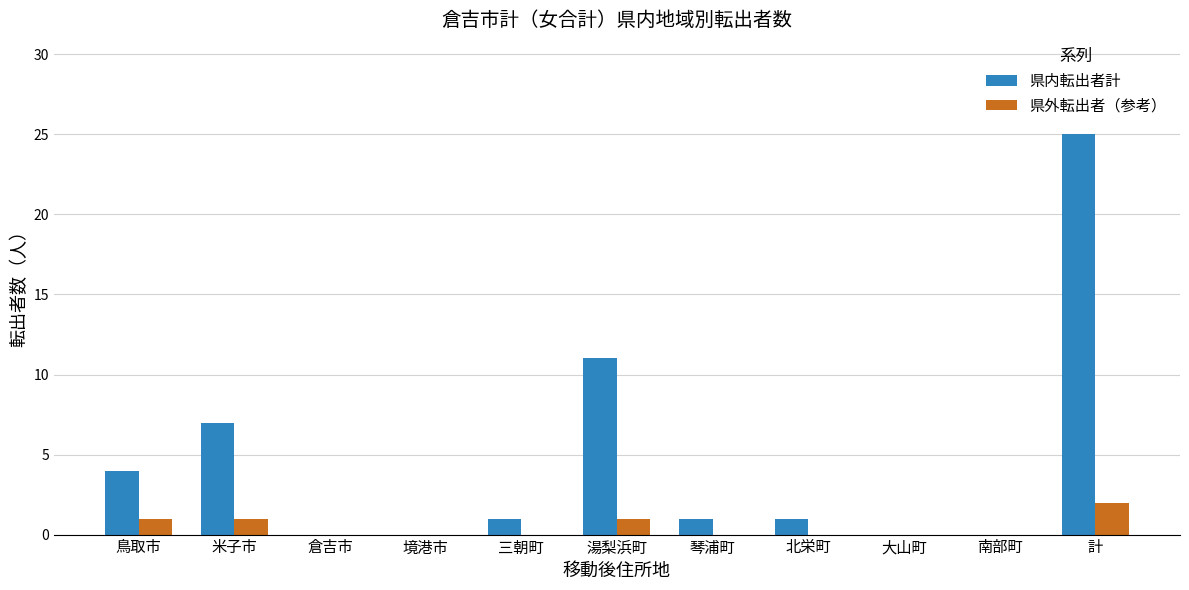

At which category does the chart reach its peak across all series?

計